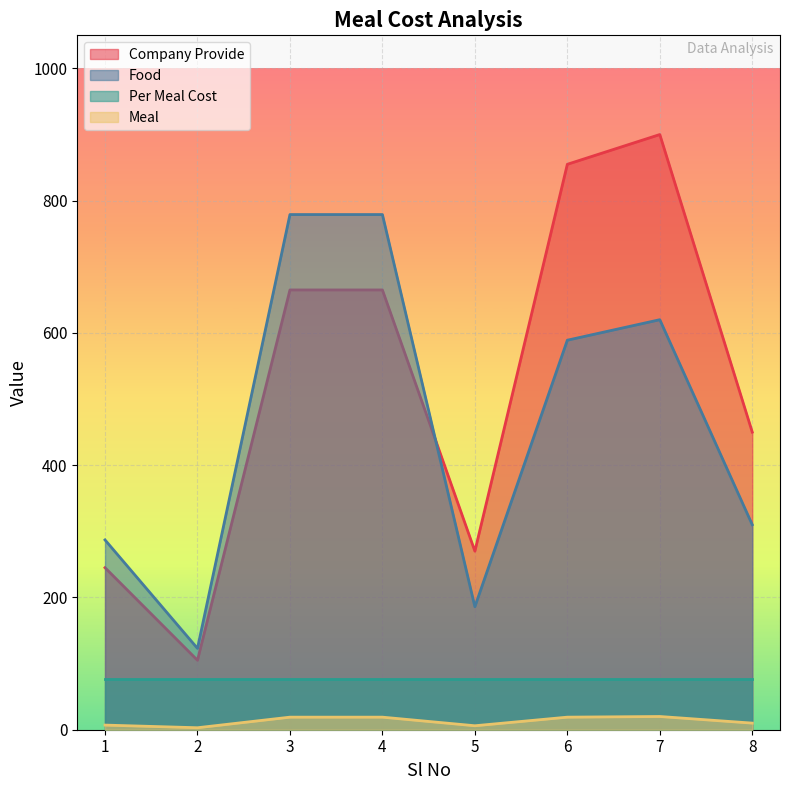

True or false: Meal and Food intersect in this chart.

False